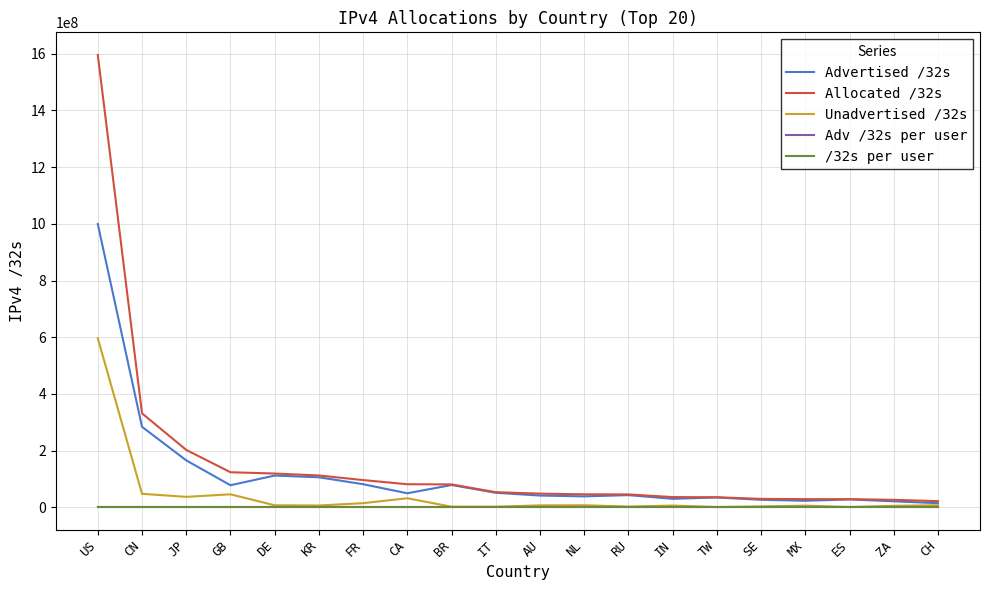

Which series has the widest spread of values?

Allocated /32s